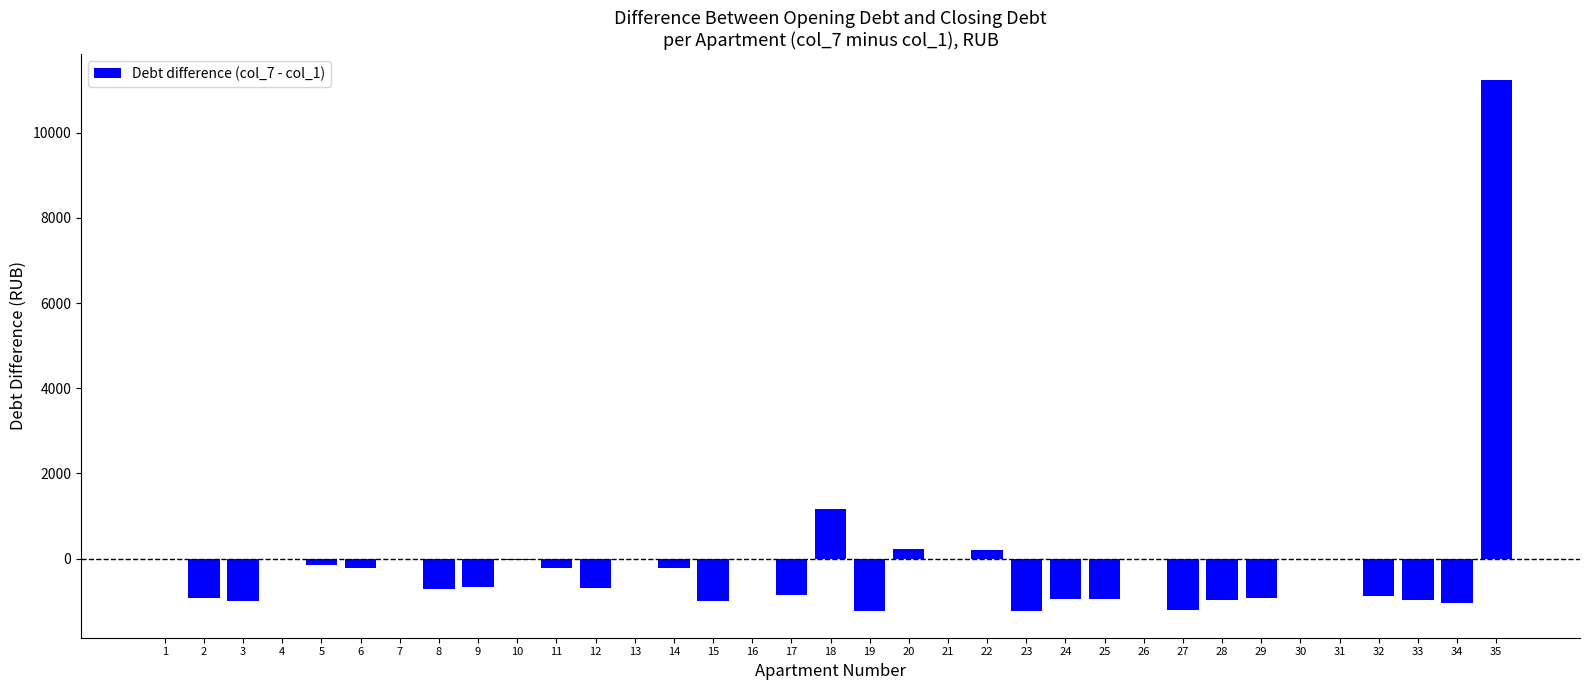

Are the bars grouped side by side (vs. stacked)?

No